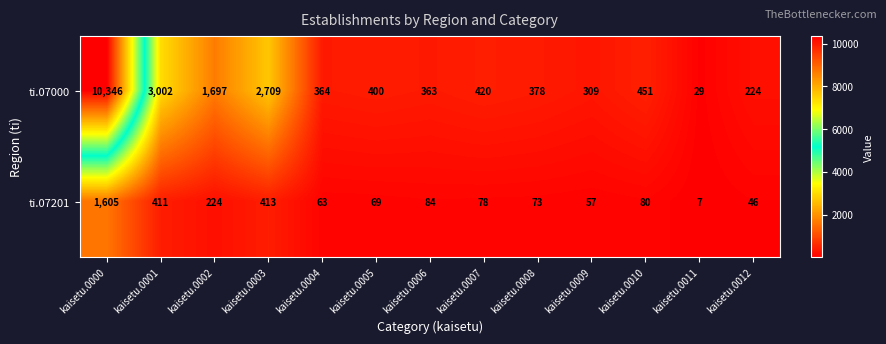

How many distinct data groups are displayed?

2